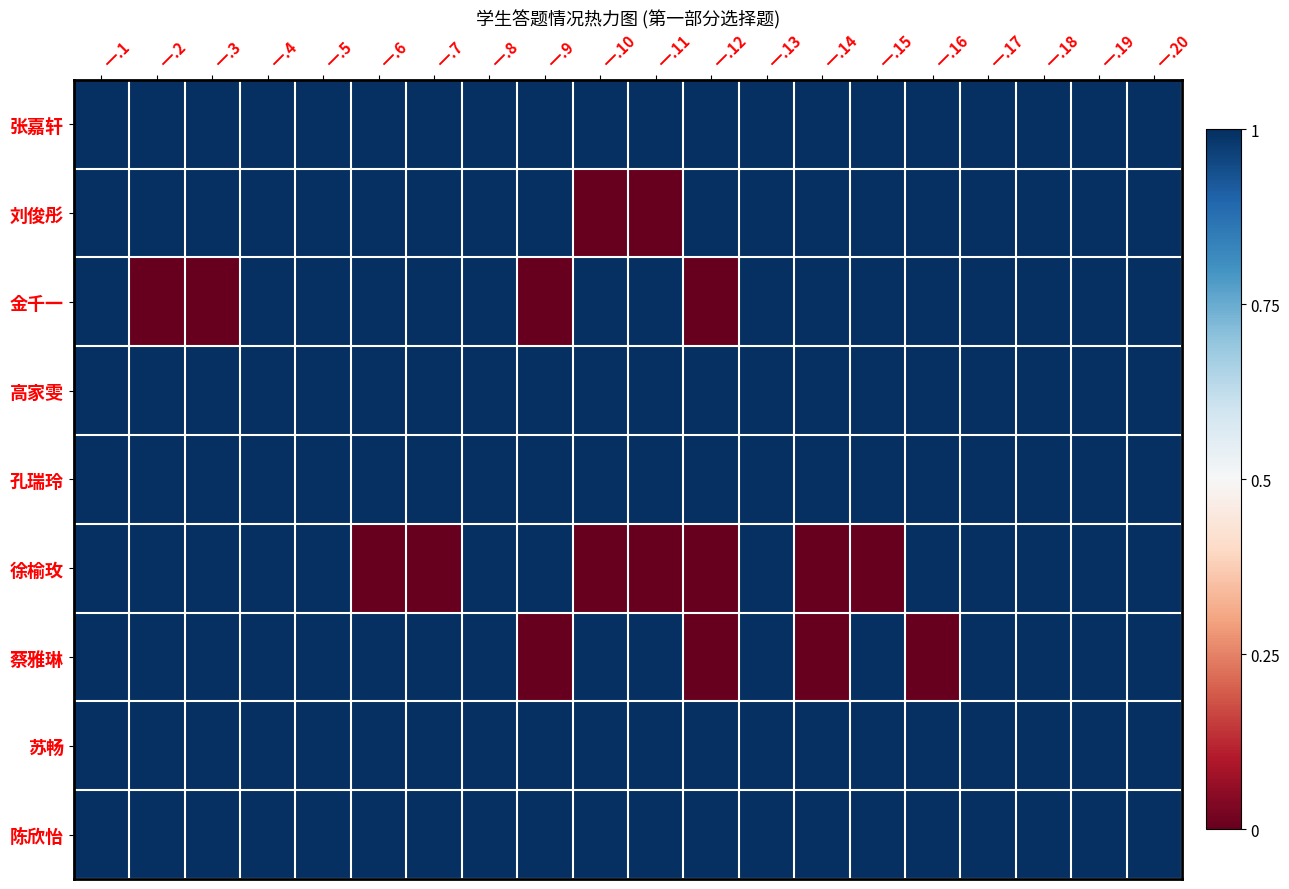

What is the total value across all series at 一.11?

7